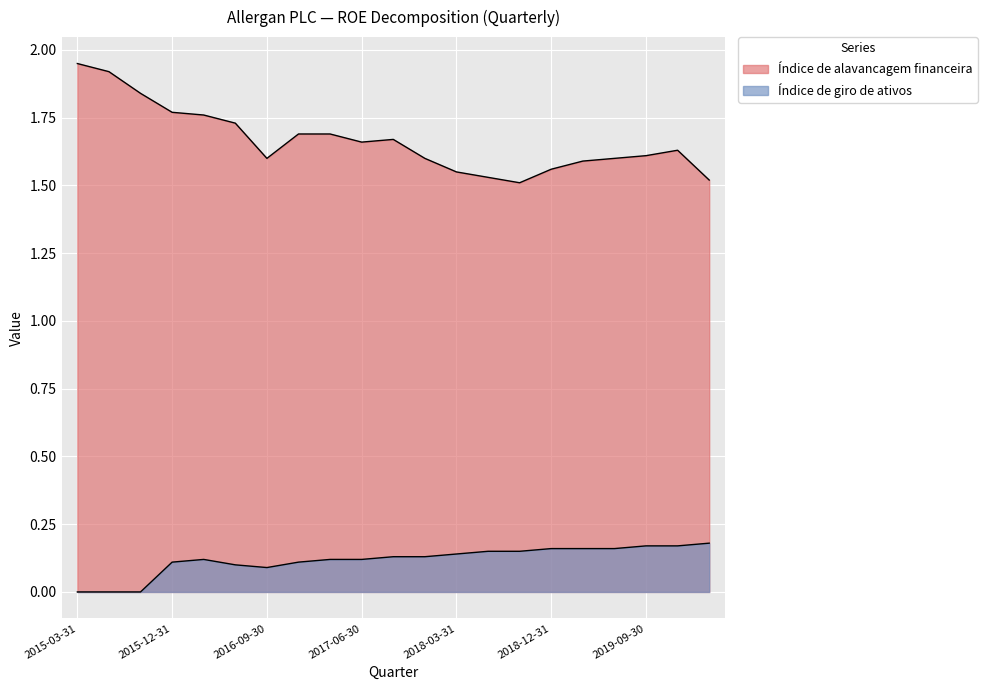

What is the label of the 12th point from the right?

2017-06-30